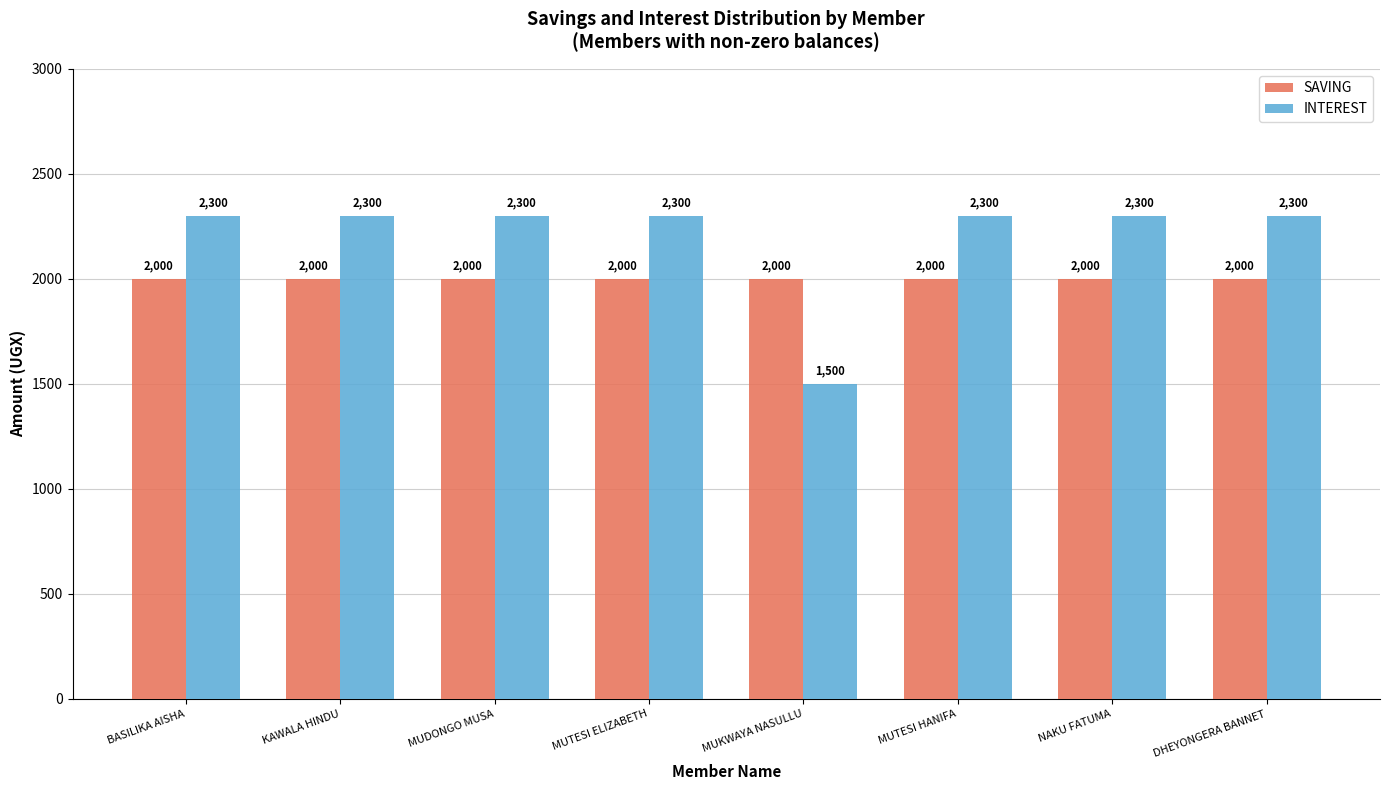

The value of INTEREST at MUKWAYA NASULLU is 2026. True or false?

False